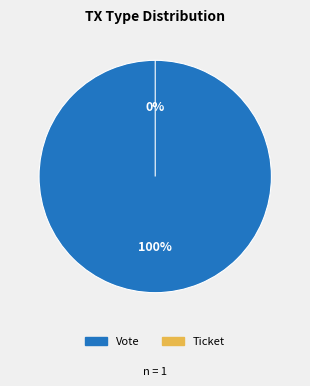

Which category has the biggest portion of the pie?

Vote